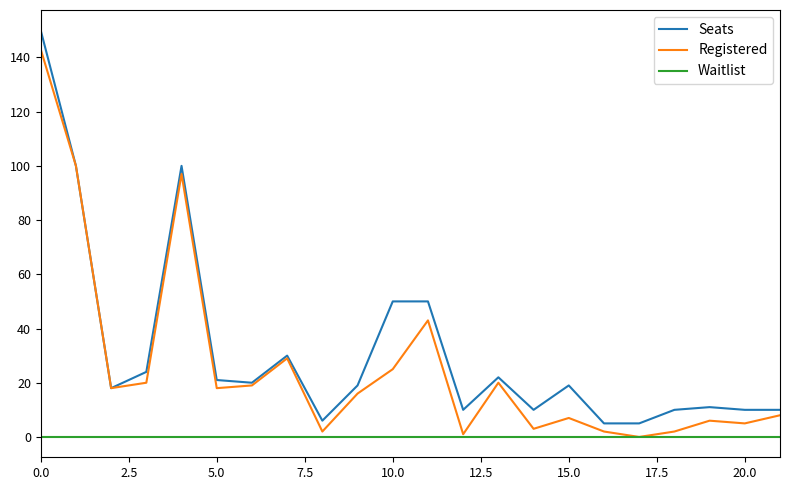

List the series in order of their peak value, lowest first.

Waitlist, Registered, Seats